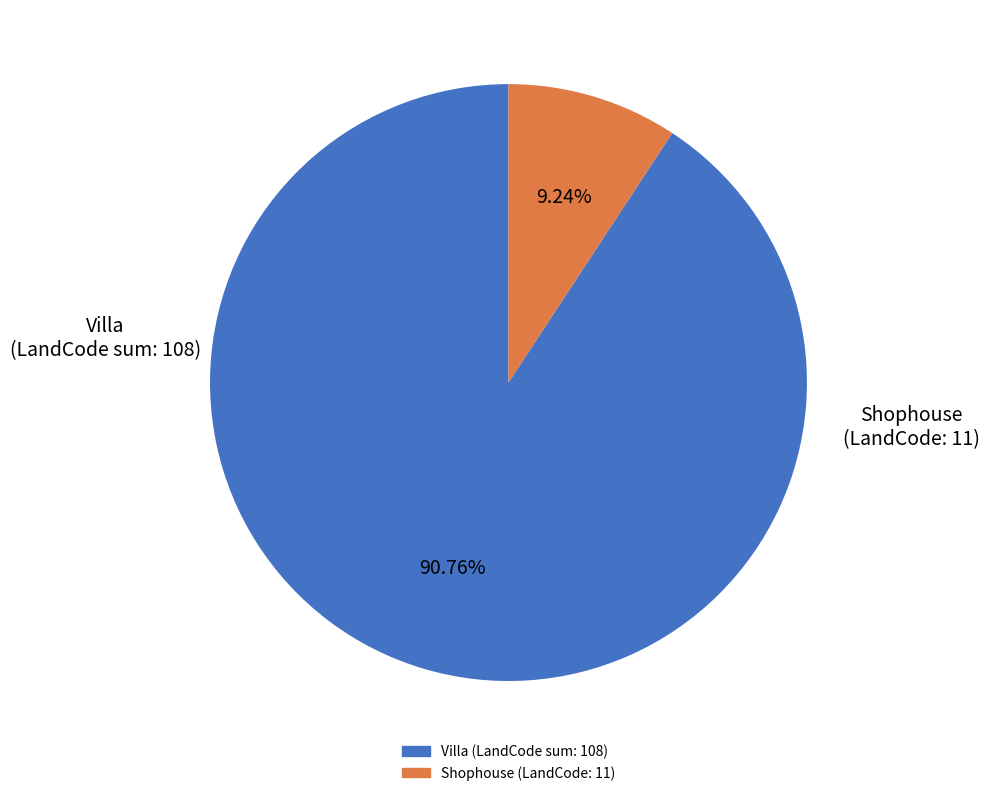

Is there any slice that represents more than half of the pie?

Yes